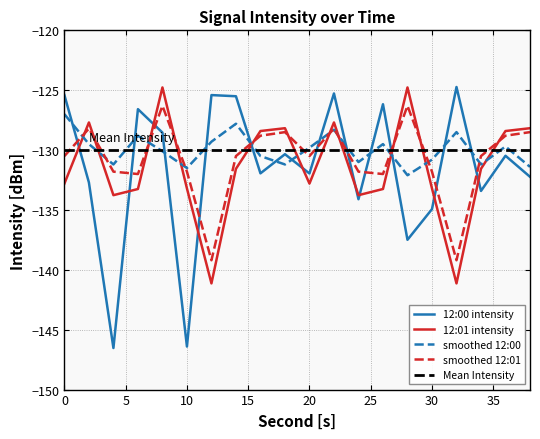

True or false: 12:01 intensity has a value of -33.2 at 20.

False